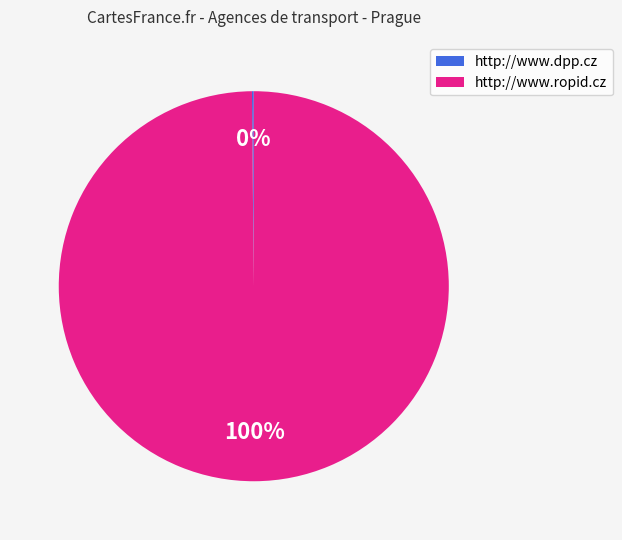

To the nearest percent, what is the average slice percentage?

50%